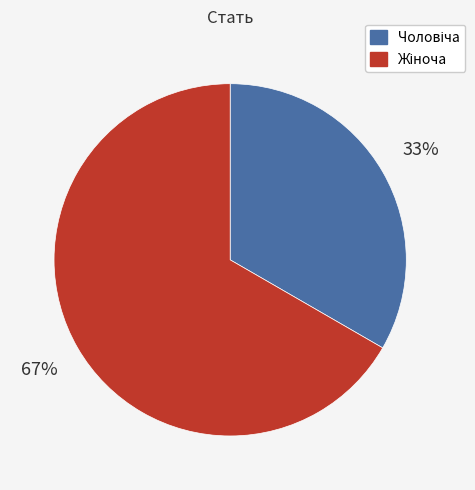

How many segments does this pie chart have?

2